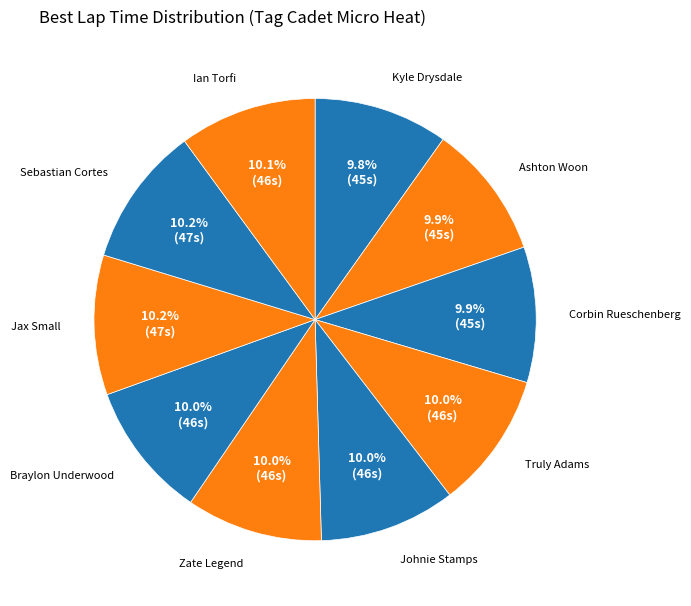

How many slices are in this pie chart?

10